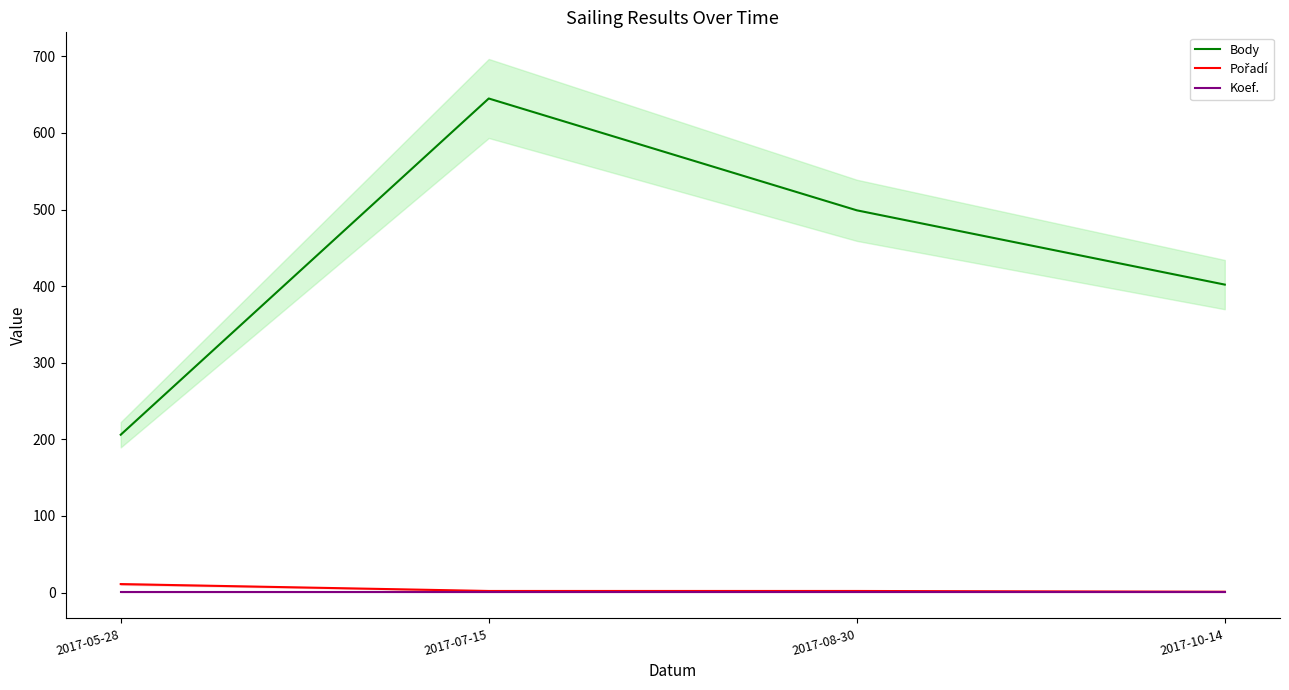

Does the chart have visible grid lines?

No